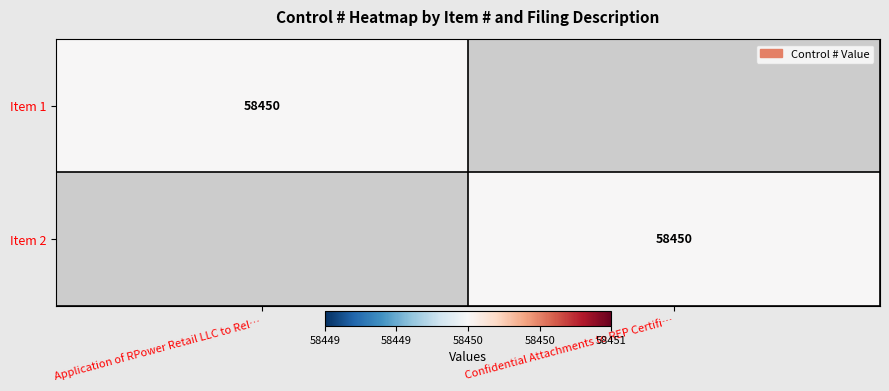

The Item 2 series shows 58450 at Confidential Attachments to REP Certifi…. True or false?

True